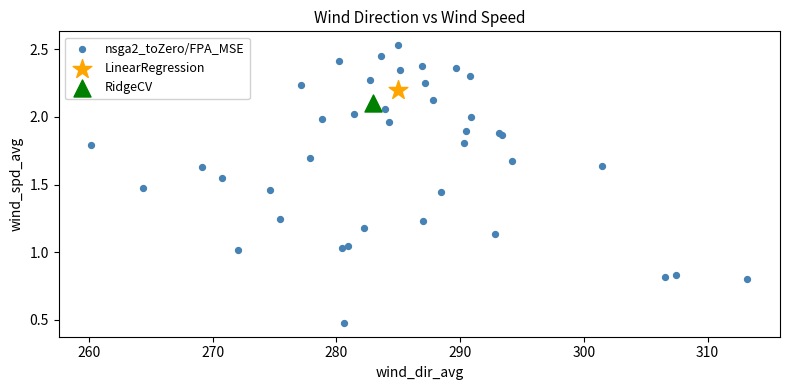

What are all the series names shown in the legend?

nsga2_toZero/FPA_MSE, LinearRegression, RidgeCV